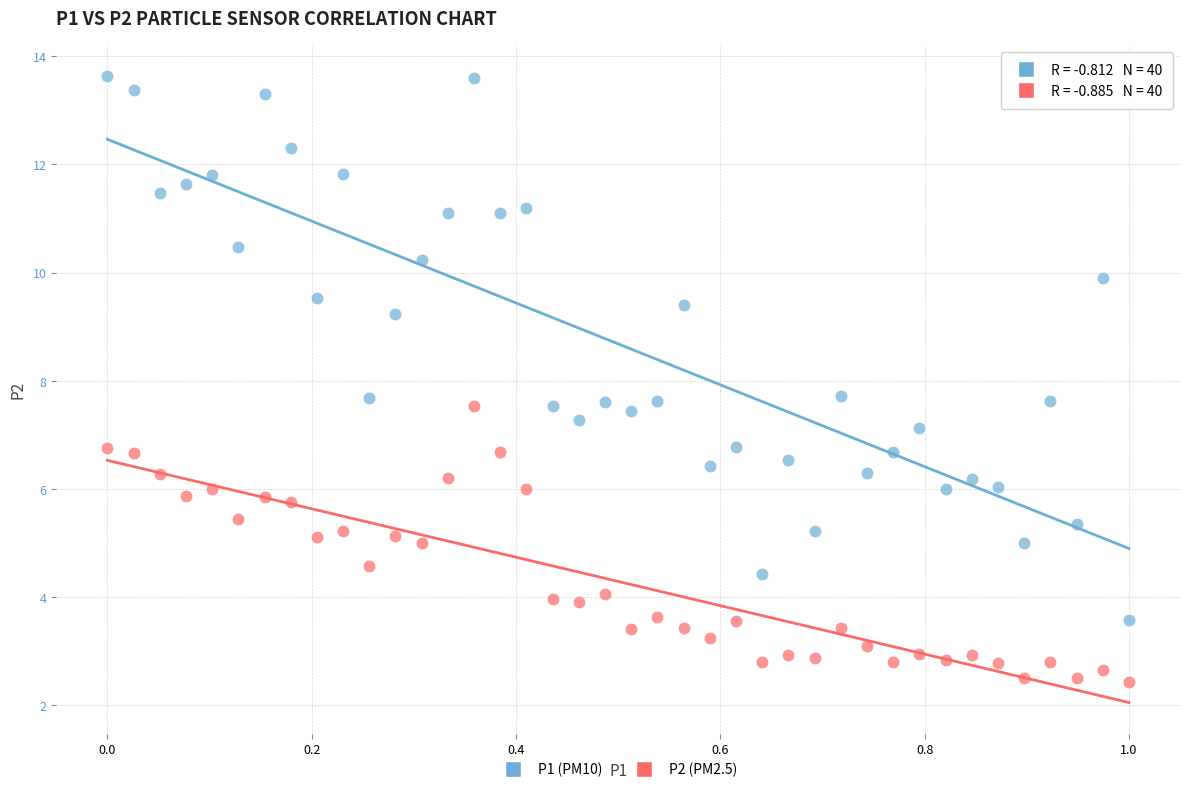

Which series reaches the minimum Y coordinate?

P2 (PM2.5)